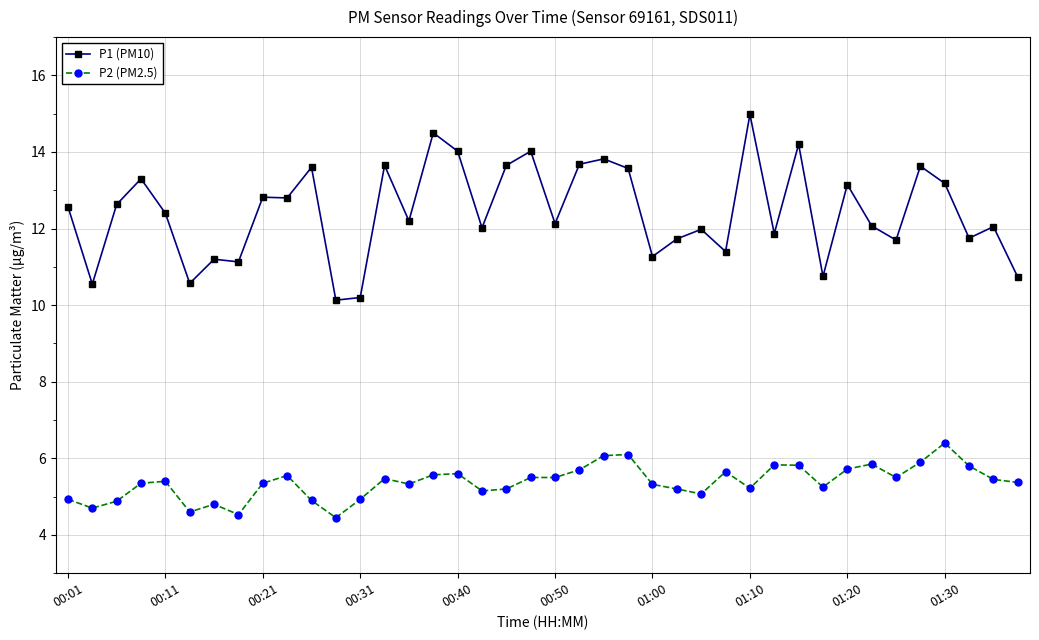

True or false: P1 (PM10) has more than 2 points higher than both neighbors.

True